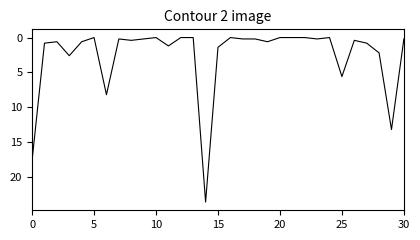

What is the difference between the maximum and minimum values?

23.6